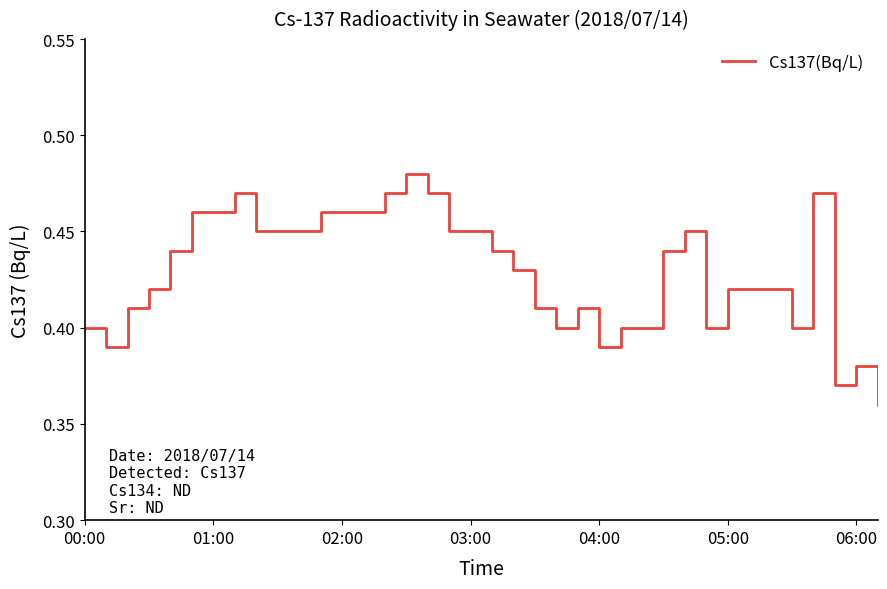

How many lines are shown in the chart?

1